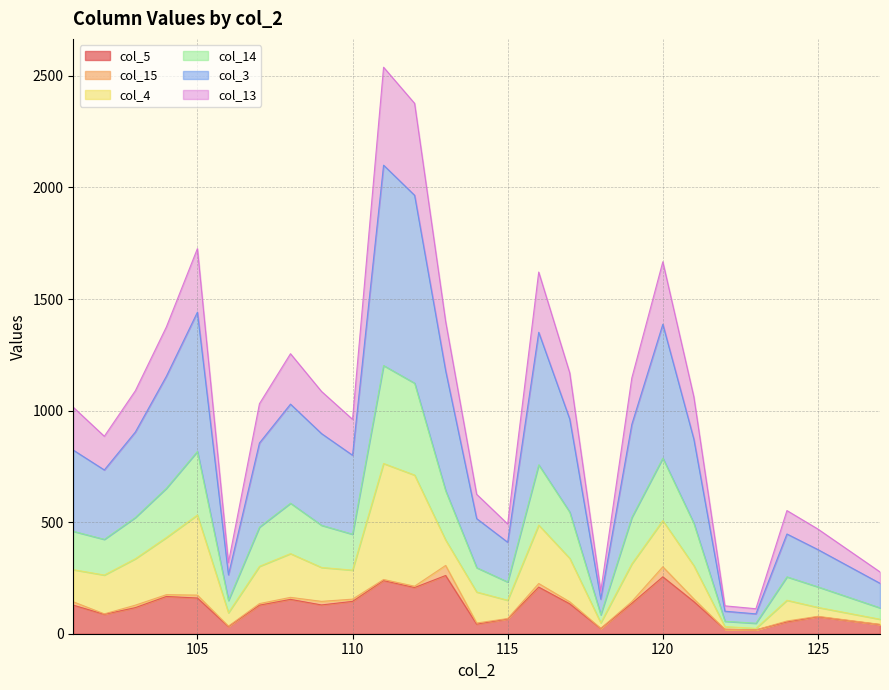

What are all the series names shown in the legend?

col_5, col_15, col_4, col_14, col_3, col_13